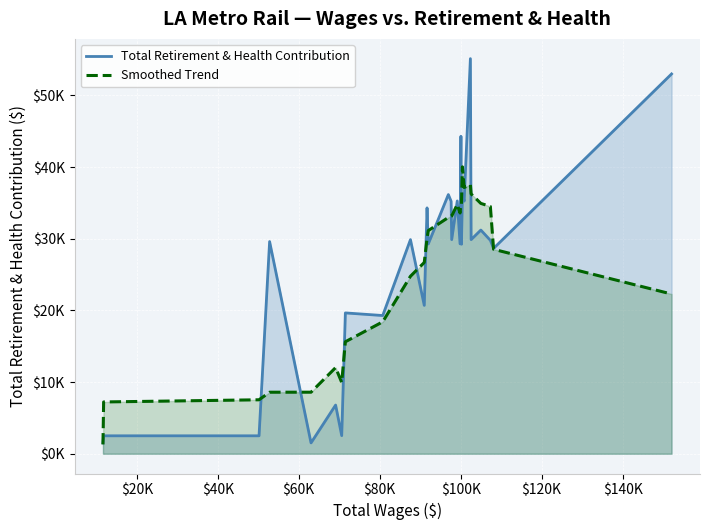

Which series has the largest total across all categories?

Total Retirement & Health Contribution